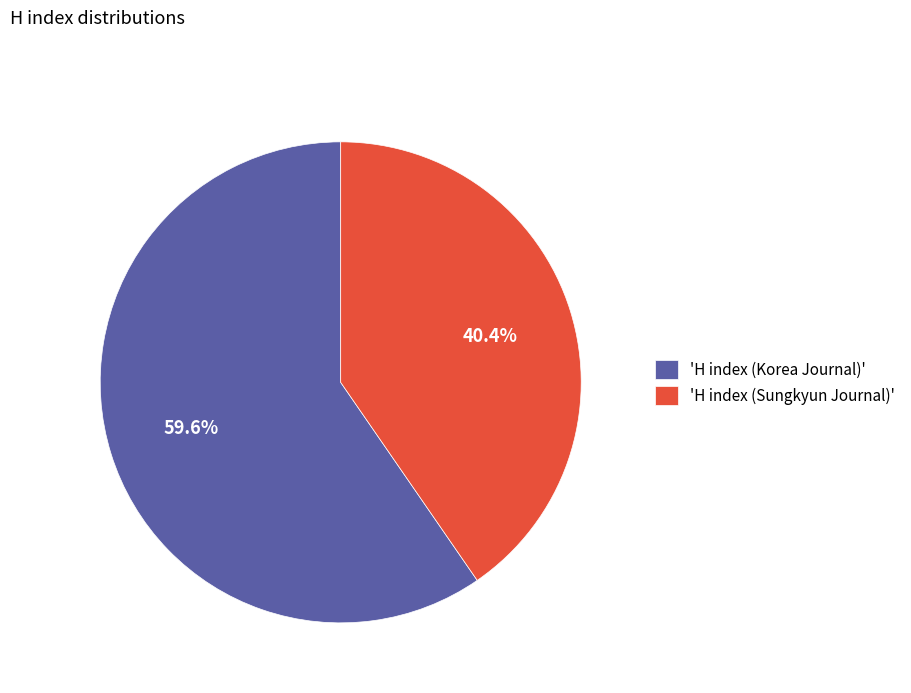

What is the ratio of the value at 'H index (Korea Journal)' to the value at 'H index (Sungkyun Journal)'?

1.5